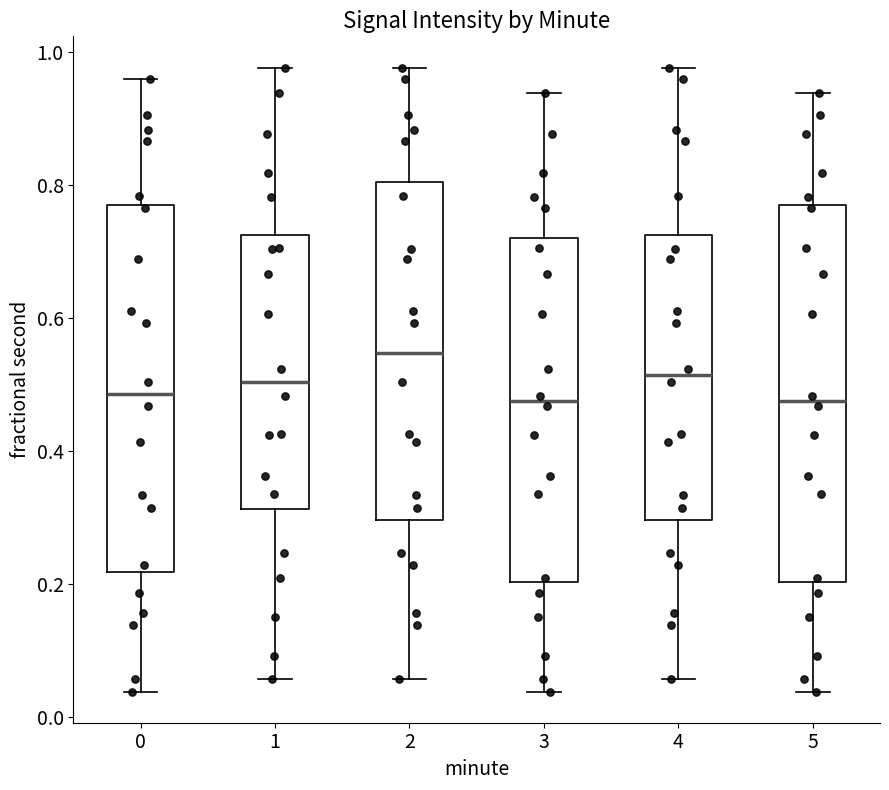

Reading left to right, read every box against the y-axis: the position of its median line, the range the box covers, and the ends of its whiskers. The values are not printed on the chart, so give them approximately, as read against the axis.

0: median 0.48, box 0.22 to 0.78, whiskers 0.04 to 0.96
1: median 0.50, box 0.32 to 0.72, whiskers 0.06 to 0.98
2: median 0.54, box 0.30 to 0.80, whiskers 0.06 to 0.98
3: median 0.48, box 0.20 to 0.72, whiskers 0.04 to 0.94
4: median 0.52, box 0.30 to 0.72, whiskers 0.06 to 0.98
5: median 0.48, box 0.20 to 0.78, whiskers 0.04 to 0.94